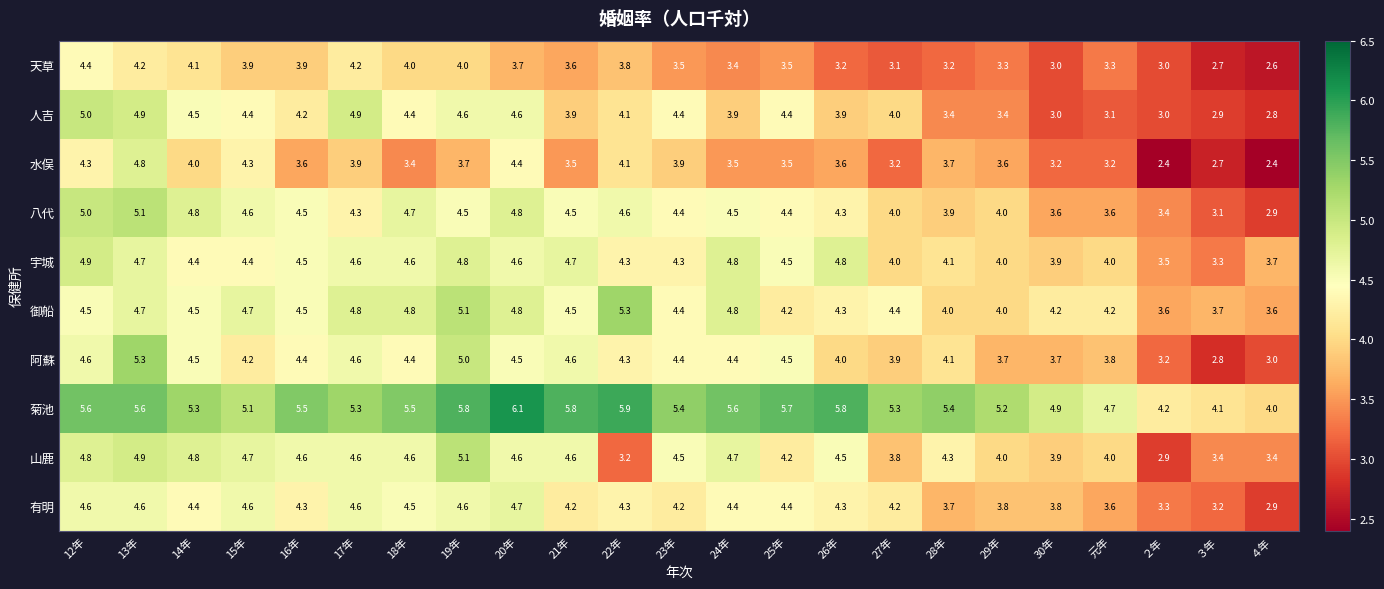

Is it true that 菊池 equals 5.4 at 28年?

True